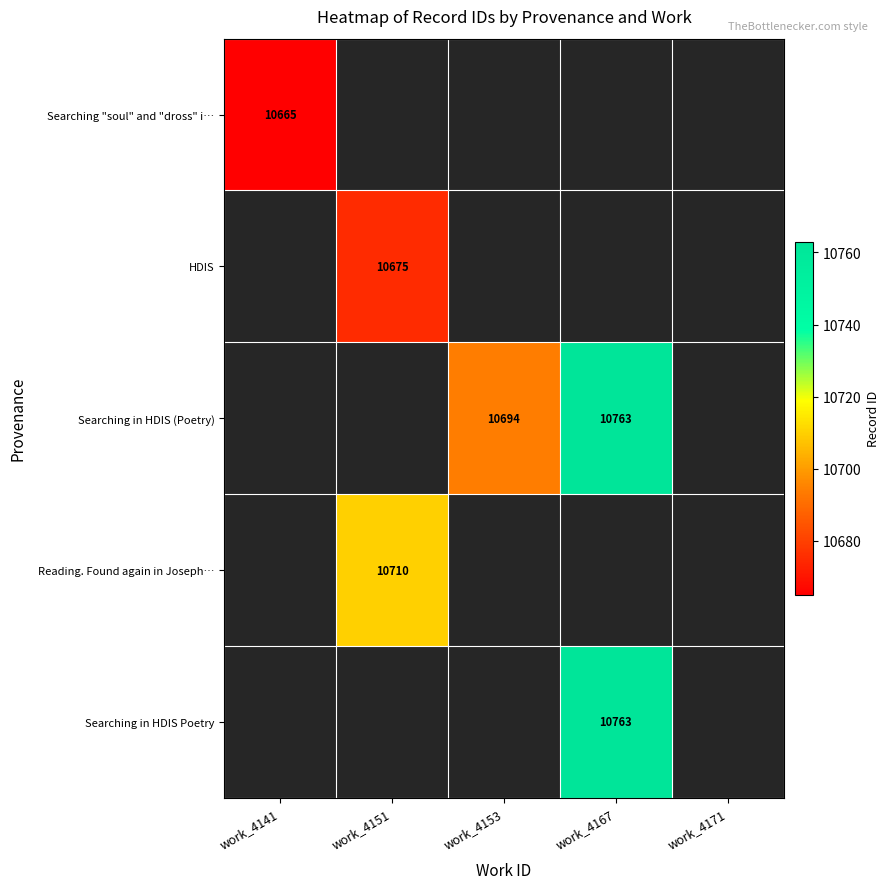

The Searching in HDIS Poetry series shows 10763 at work_4167. True or false?

True